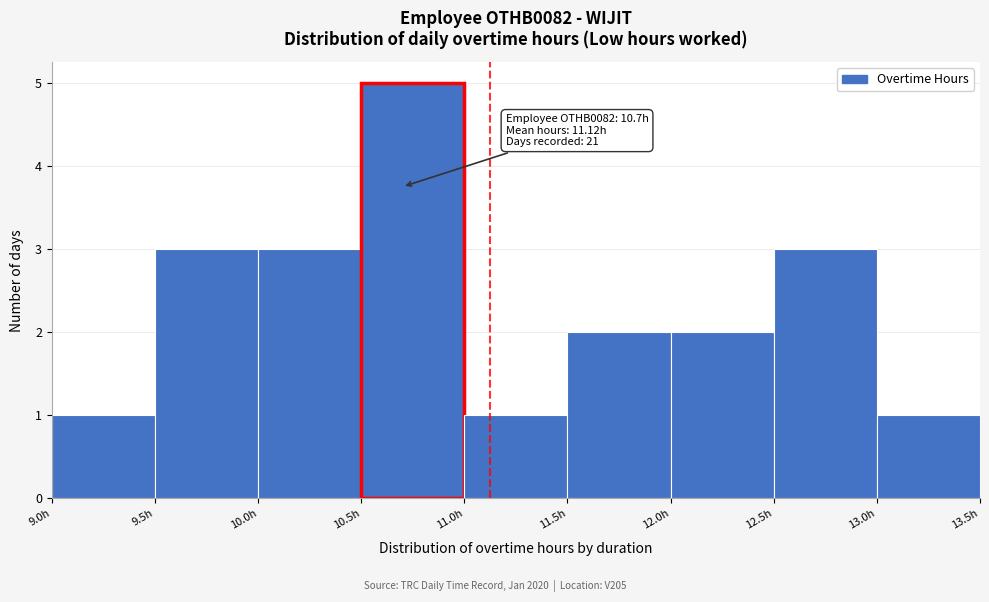

Which range on the x-axis has the tallest bar?

10.5 to 11.0